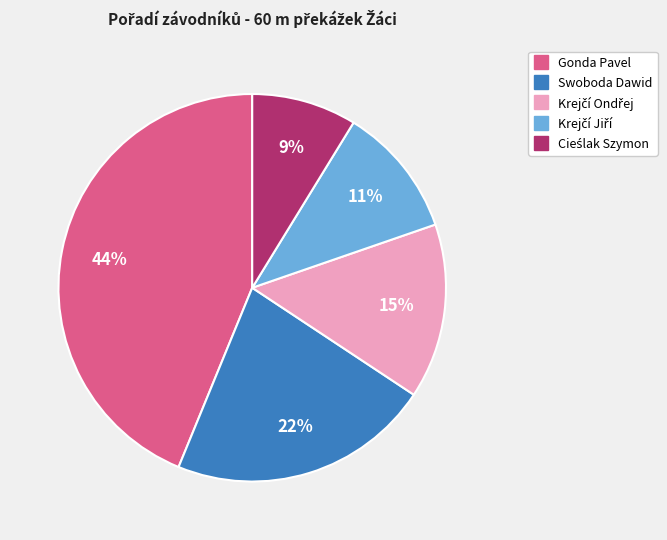

Which slice is the largest?

Gonda Pavel